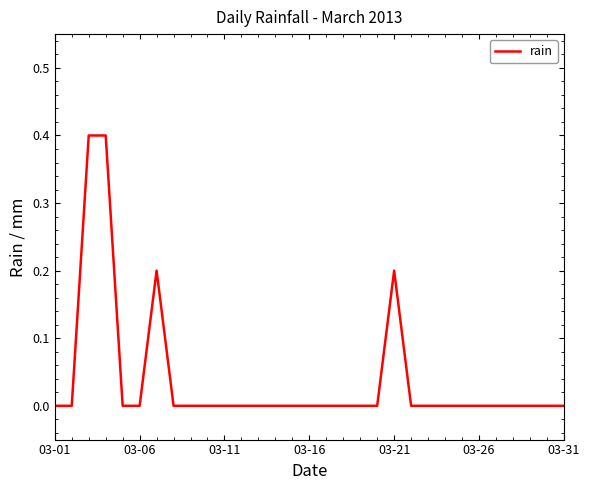

What is the greatest value displayed?

0.4